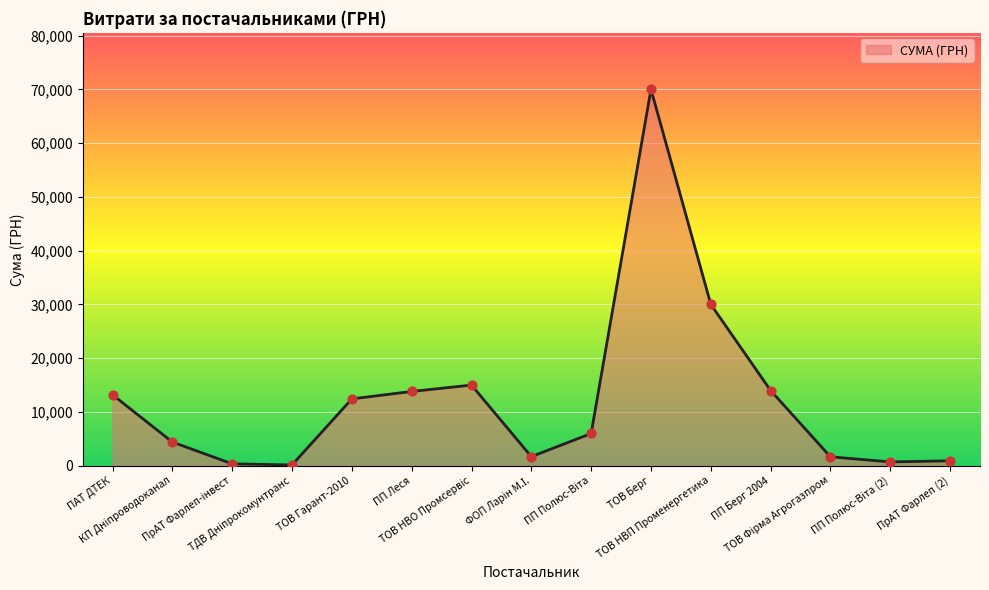

Approximately how many times larger is the value at ТОВ Фірма Агрогазпром compared to ПрАТ Фарлеп-інвест?

4.9